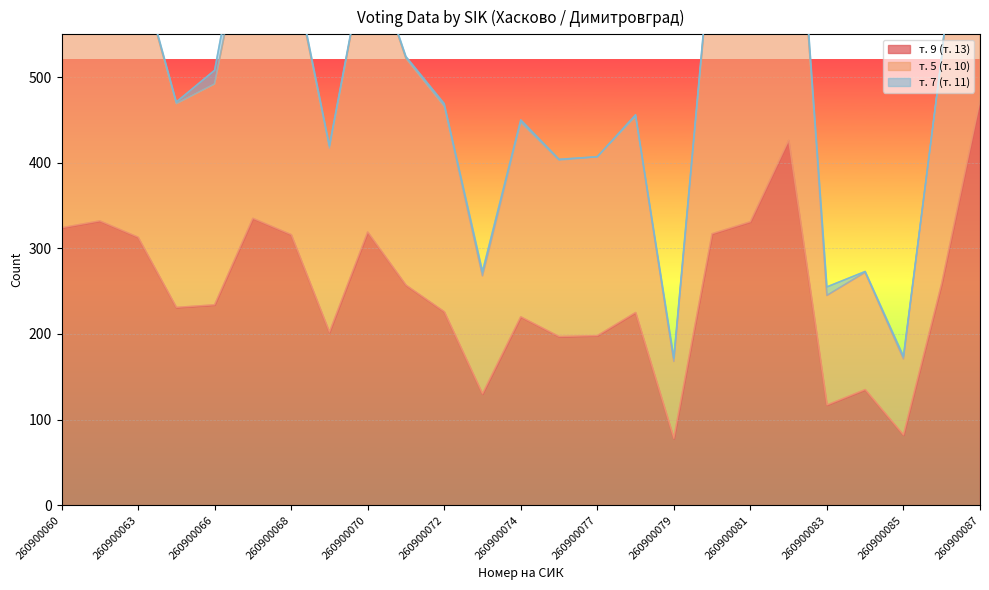

Which series has the largest total across all categories?

т. 5 (т. 10)